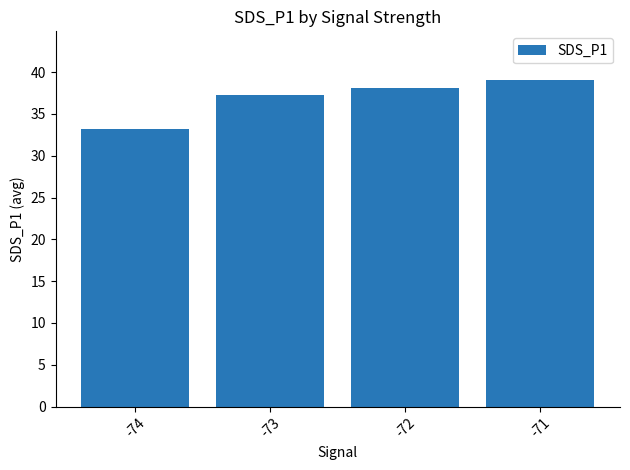

What is the approximate value at -71?

39.0